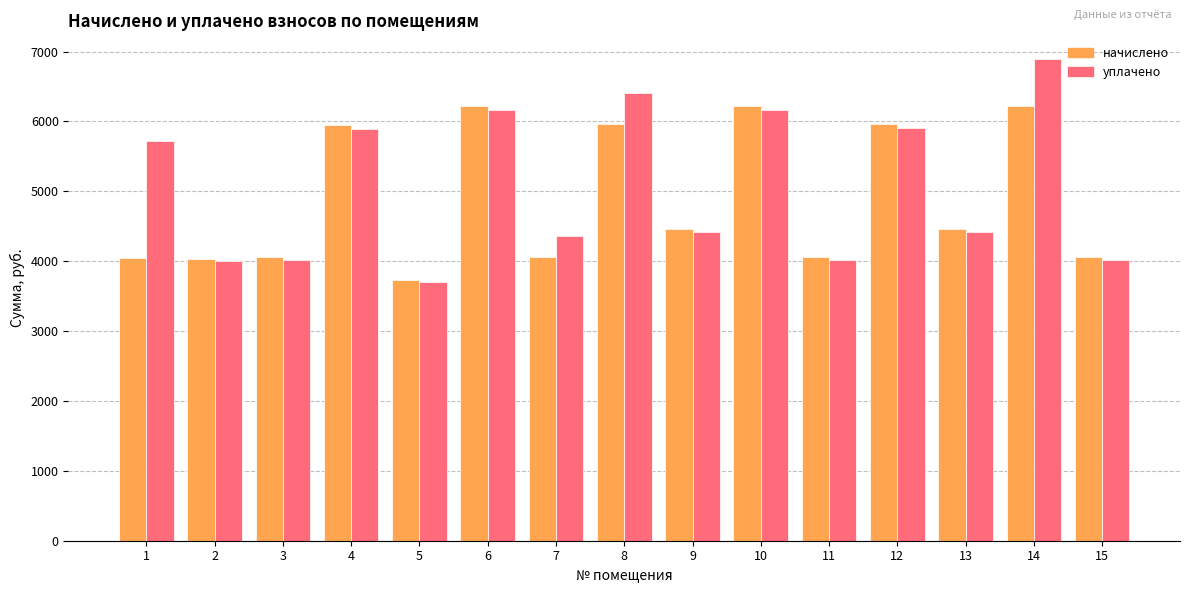

What is the difference between the second highest and minimum values in the начислено series?

2488.2